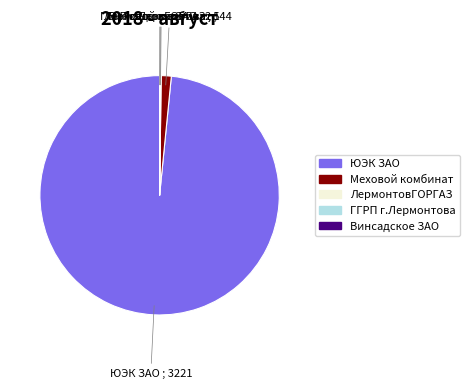

Which category has the biggest portion of the pie?

ЮЭК ЗАО